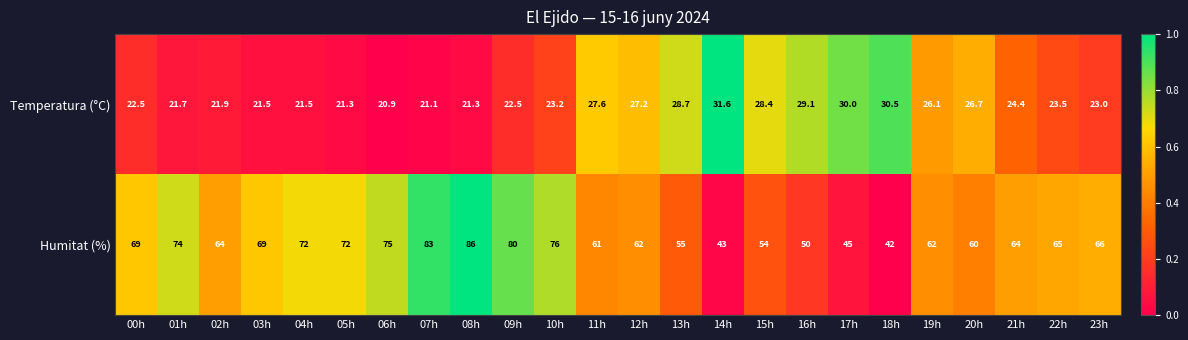

Which category has the lowest value across all series?

06h